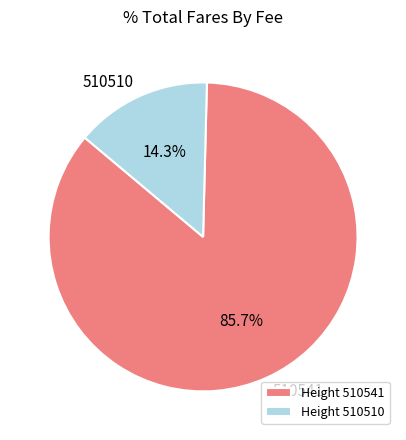

Between 510541 and 510510, which is larger?

510541